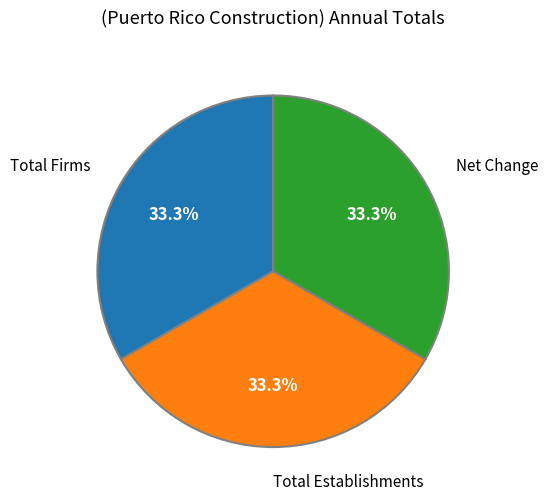

Is there a majority slice in this chart?

No